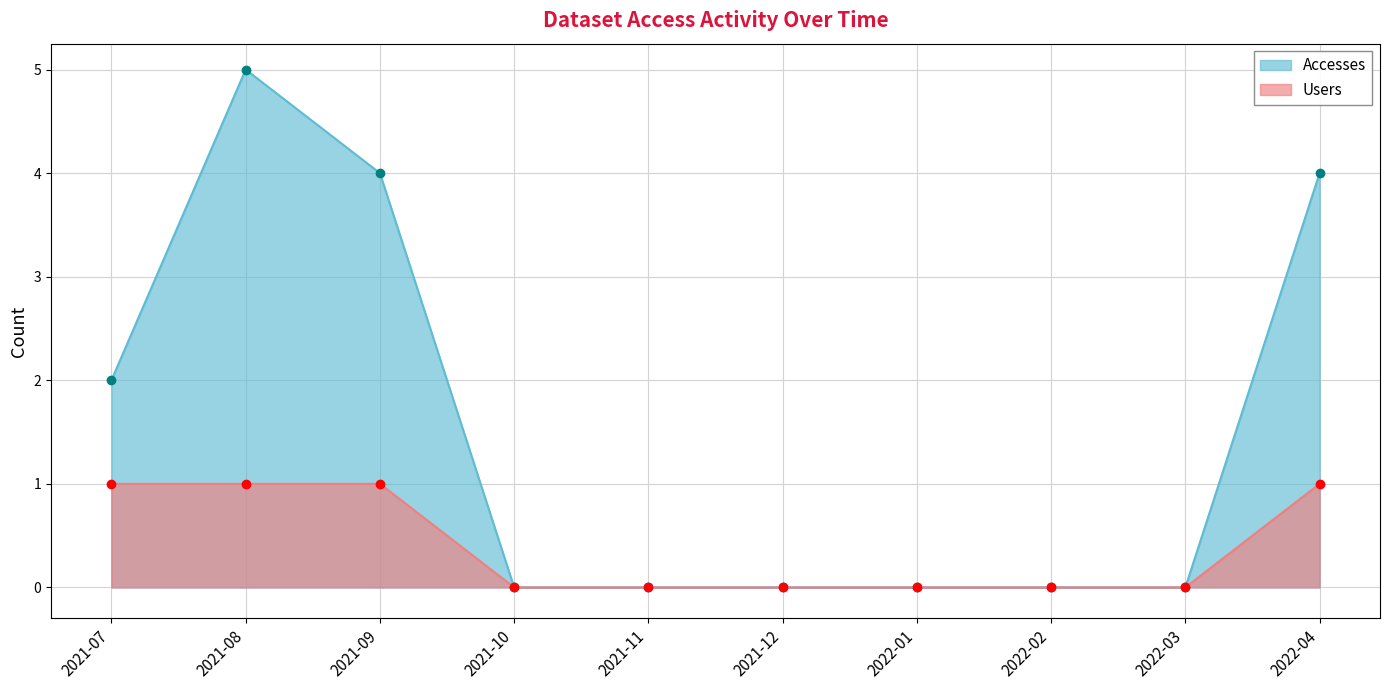

At which label does Users reach its peak?

2021-07